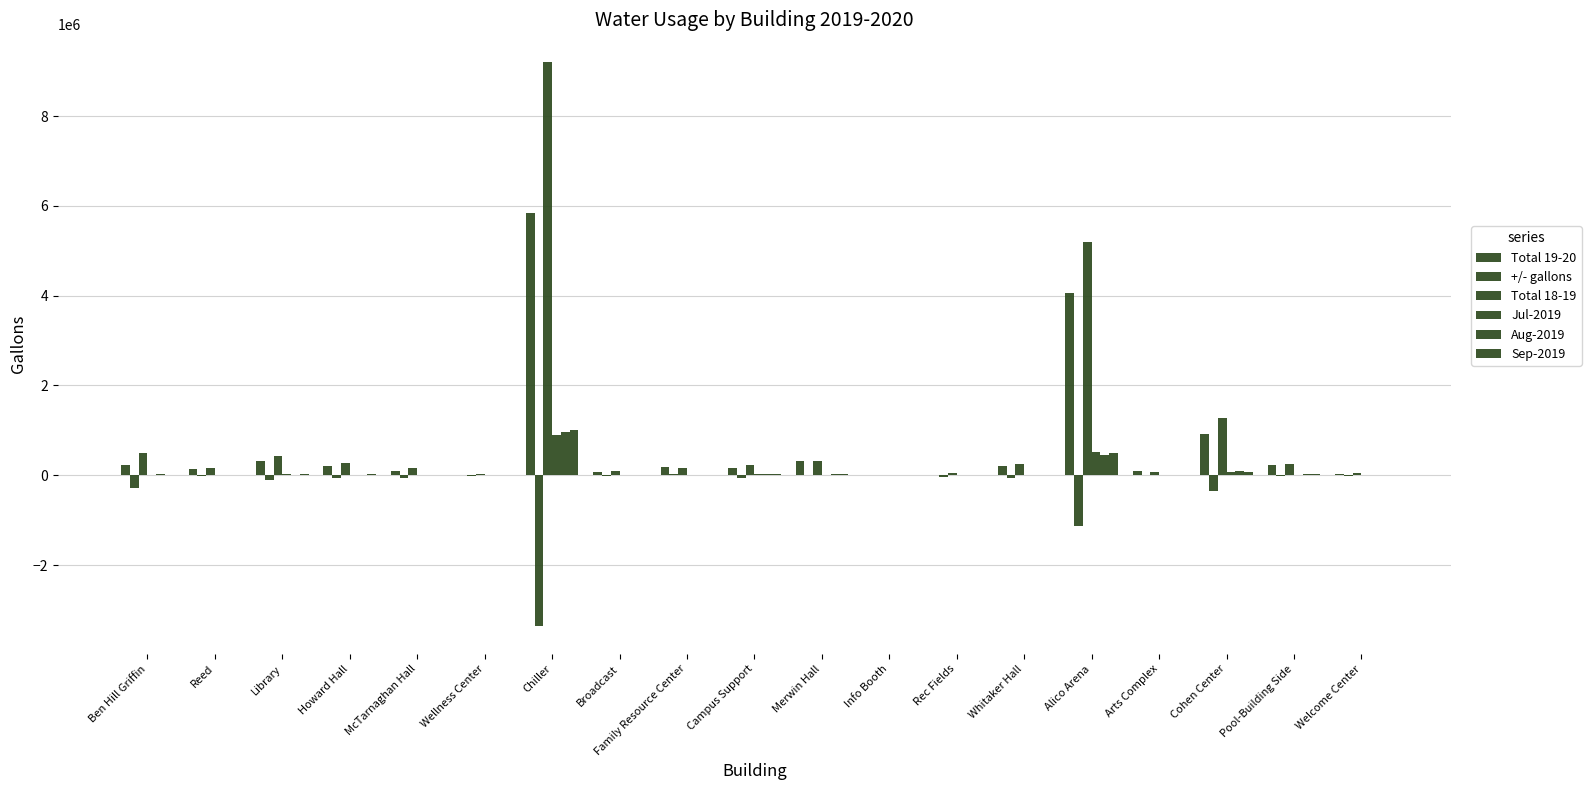

What is the label of the 5th bar from the left?

McTarnaghan Hall